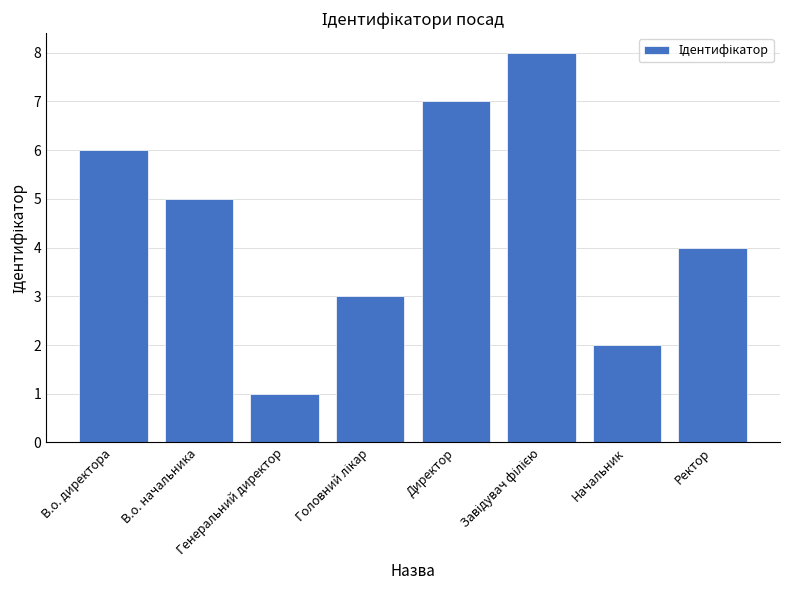

Between В.о. директора and Директор, which is larger?

Директор